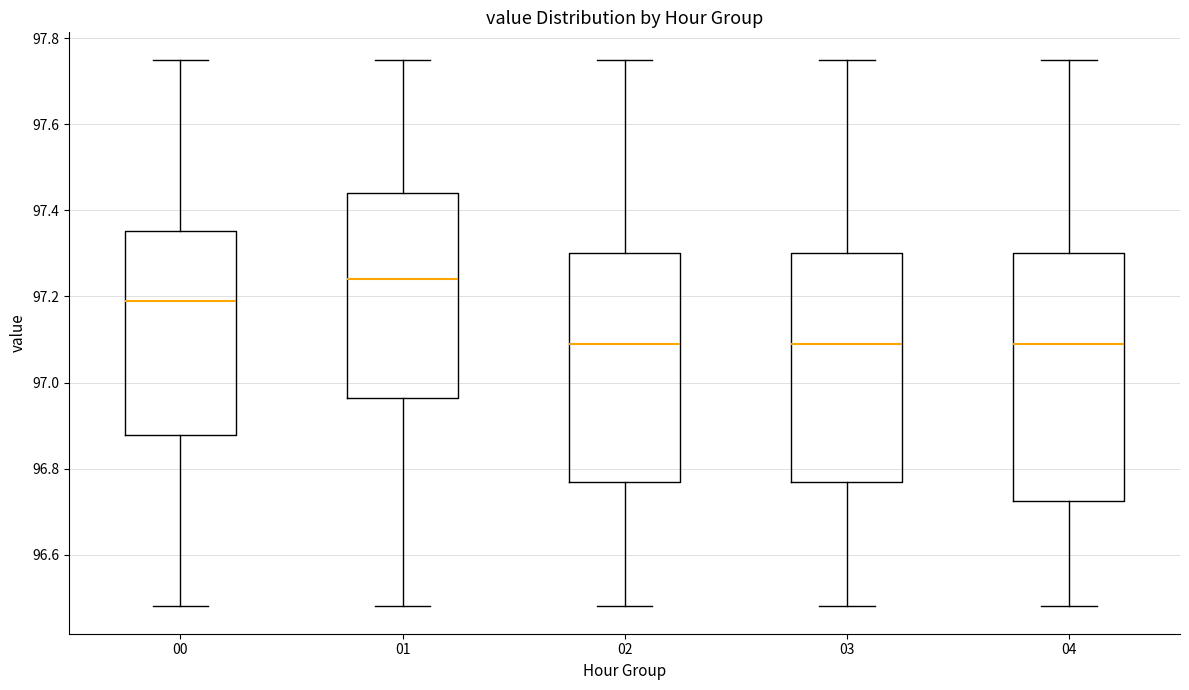

Reading left to right, transcribe this box plot: for each box, give where its median line is, the range the box spans, and where its two whiskers end, as read against the y-axis. The values are not printed on the chart, so give them approximately, as read against the axis.

00: median 97.20, box 96.88 to 97.36, whiskers 96.48 to 97.76
01: median 97.24, box 96.96 to 97.44, whiskers 96.48 to 97.76
02: median 97.10, box 96.78 to 97.30, whiskers 96.48 to 97.76
03: median 97.10, box 96.78 to 97.30, whiskers 96.48 to 97.76
04: median 97.10, box 96.72 to 97.30, whiskers 96.48 to 97.76